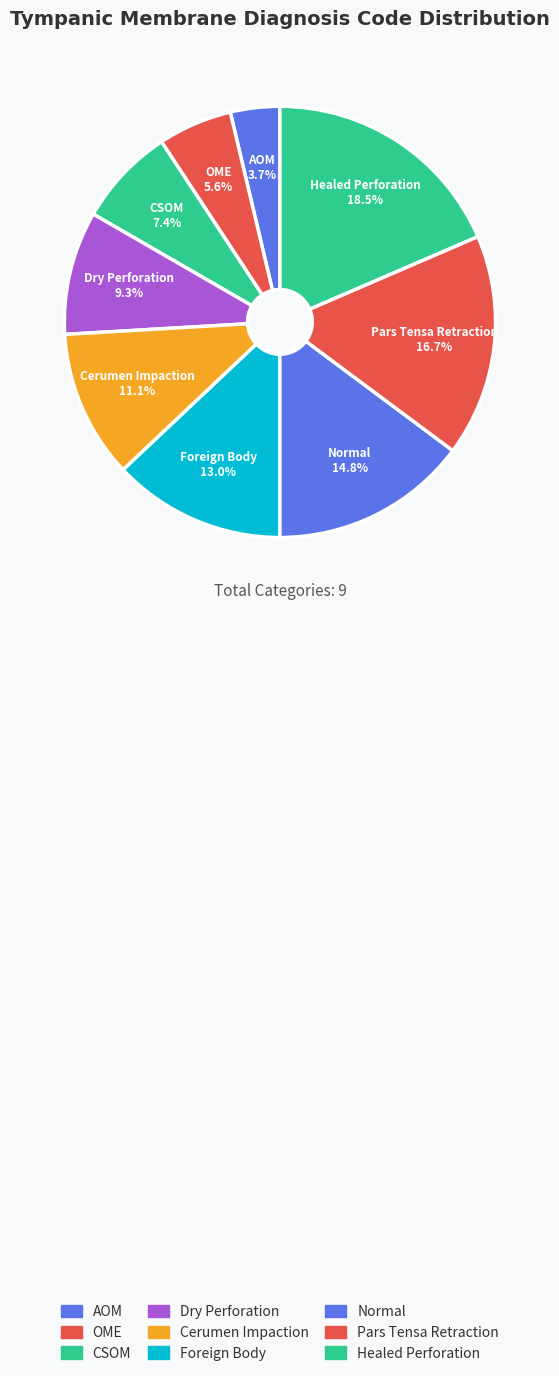

Is it true that Healed Perforation is 10% of the pie?

False